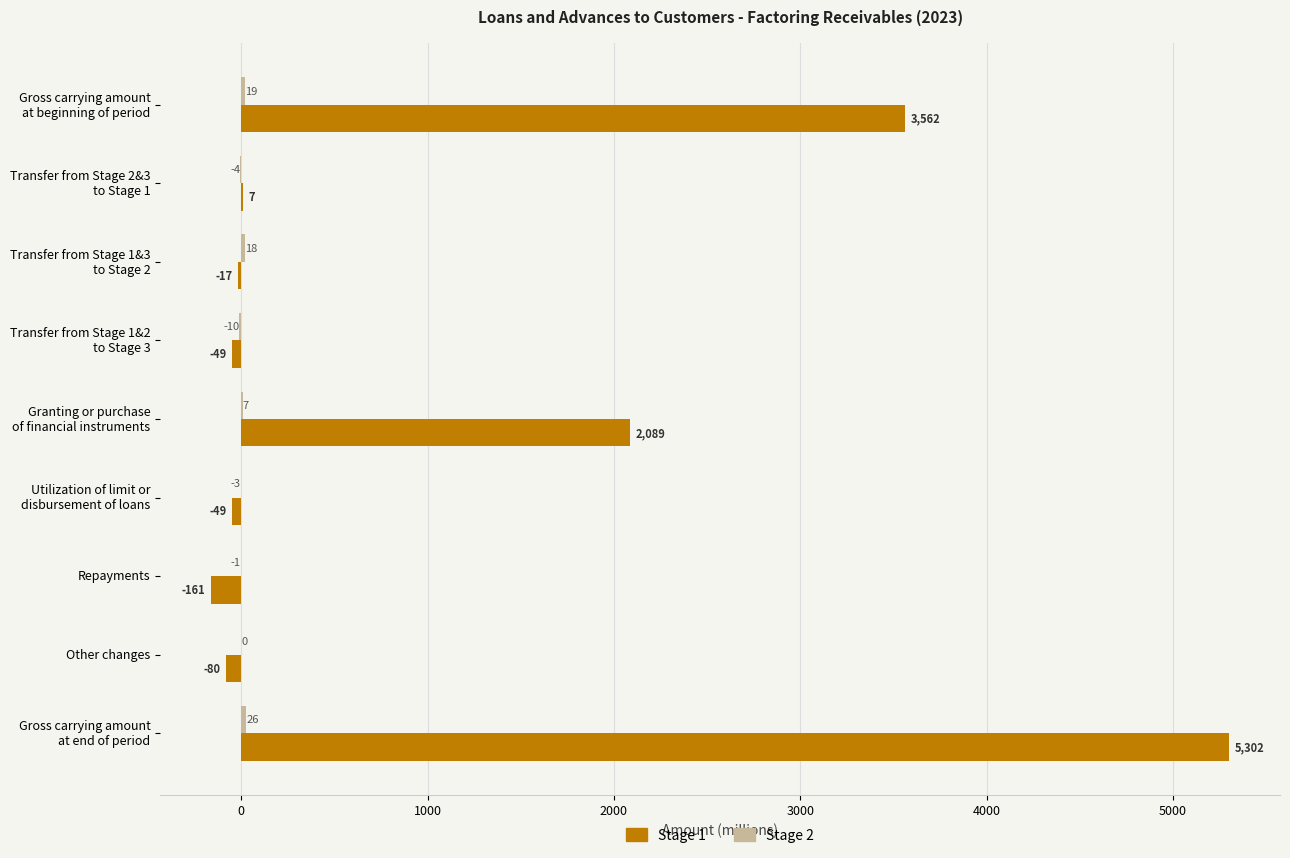

What is the sum of all Stage 1 values?

10604